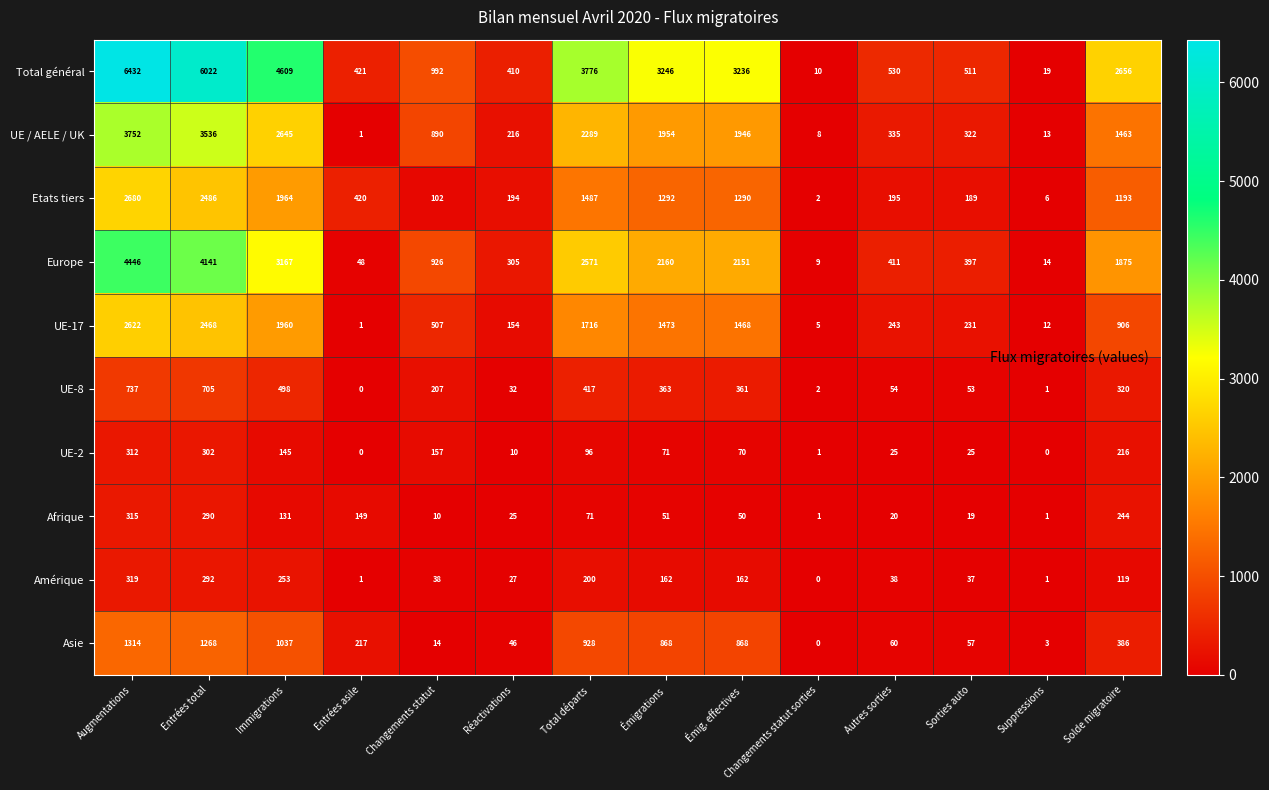

How many data points in Etats tiers are less than 1193?

7